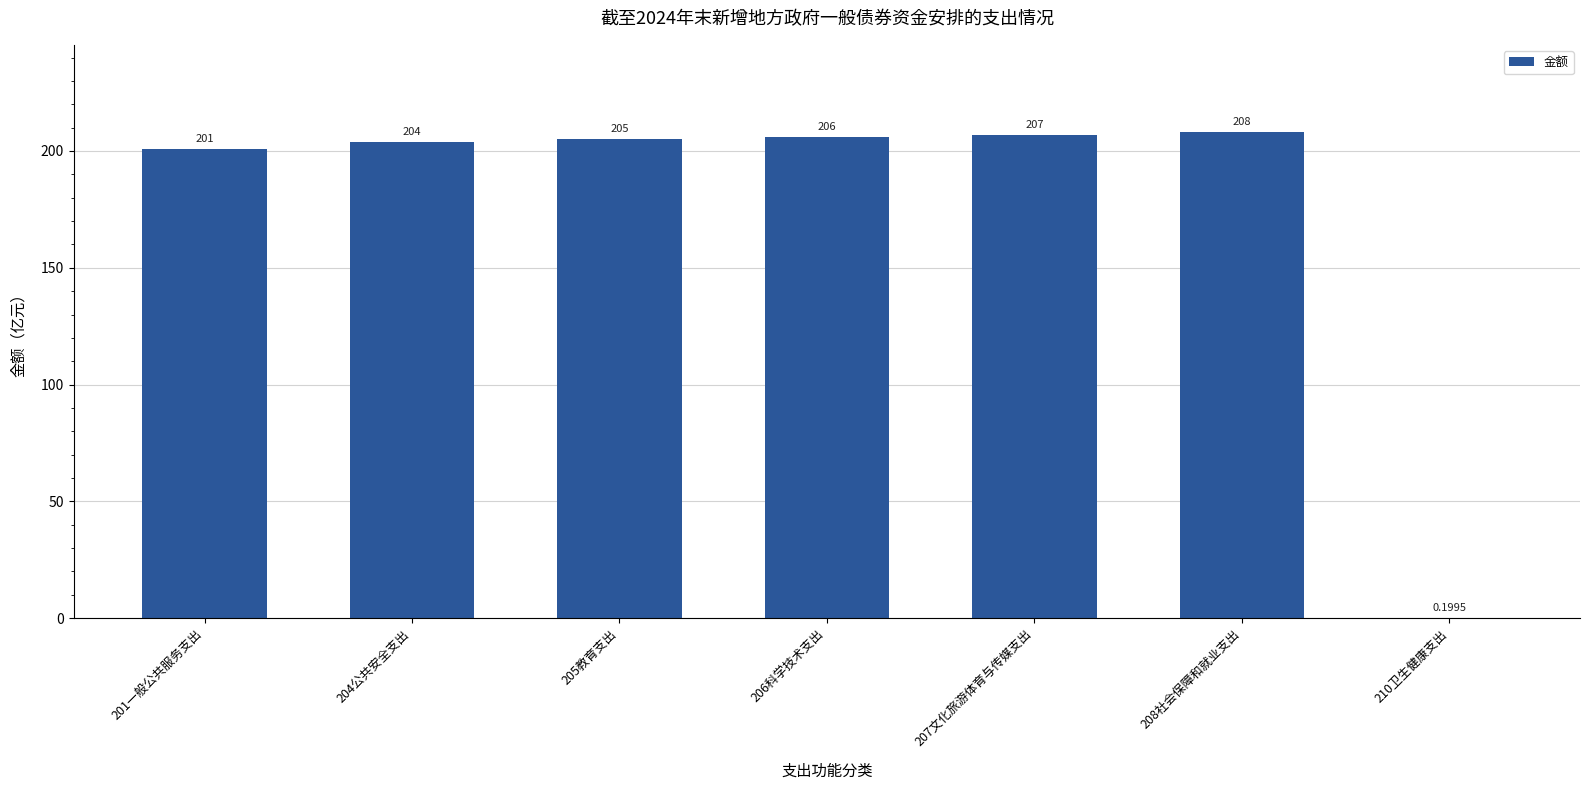

What is the sum of the values at 206科学技术支出 and 201一般公共服务支出?

407.0